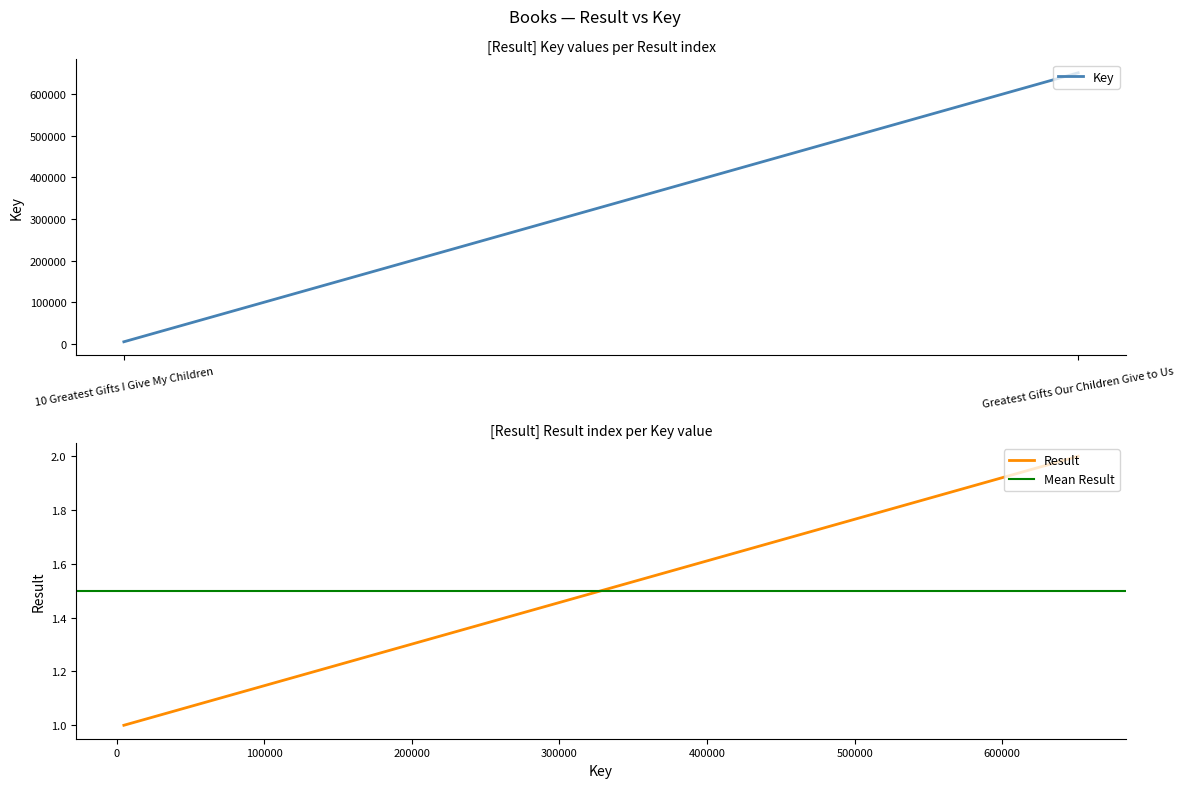

True or false: Mean Result has a value of 1.5 at Greatest Gifts Our Children Give to Us.

True